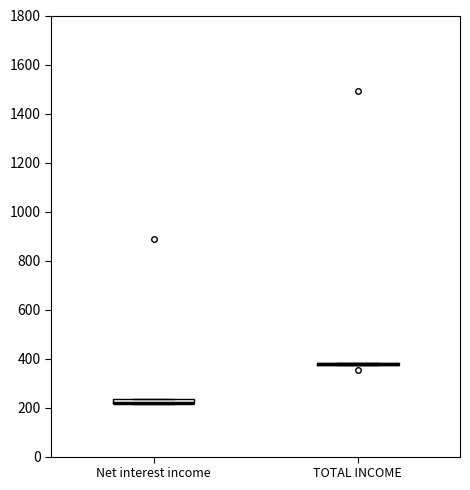

Where is the lower edge of the box for Net interest income on the y-axis? The values are not printed on the chart, so give them approximately, as read against the axis.

220